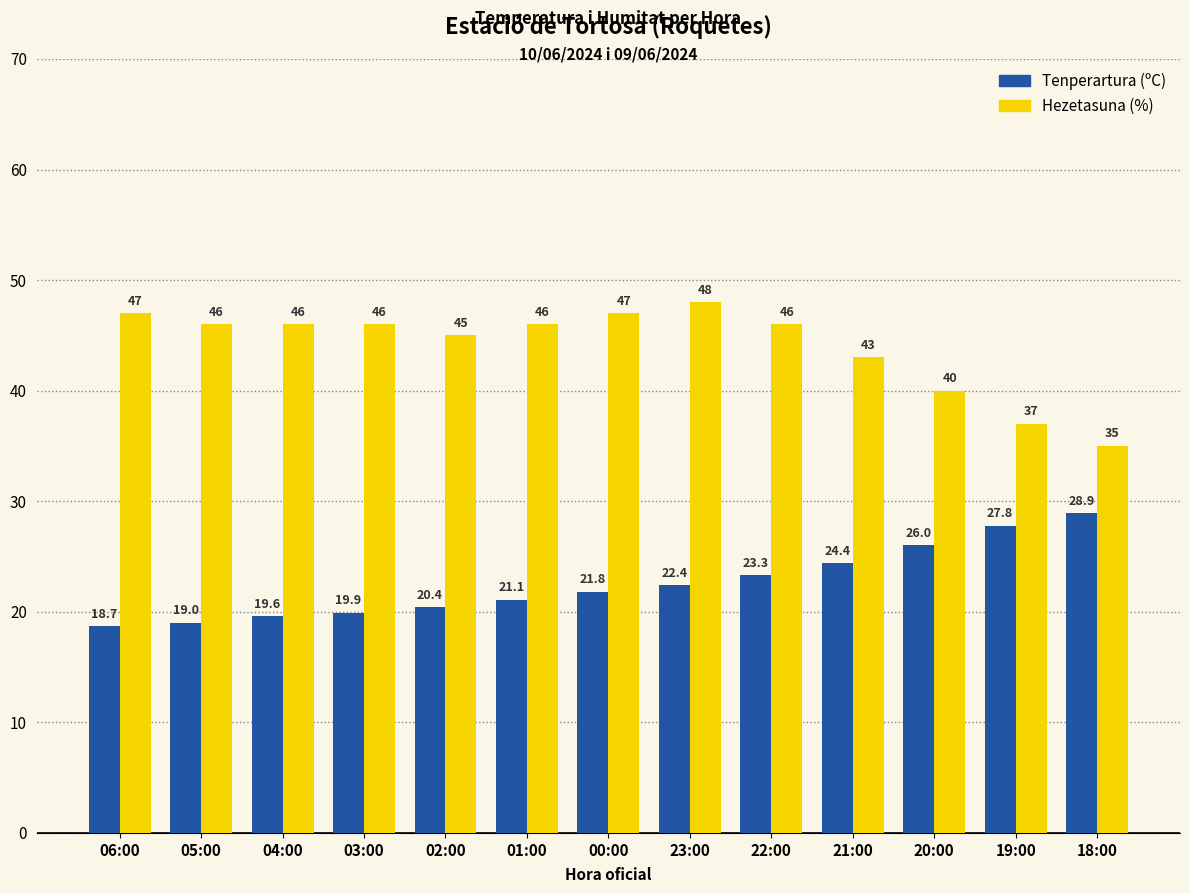

What position from the right is 04:00?

11